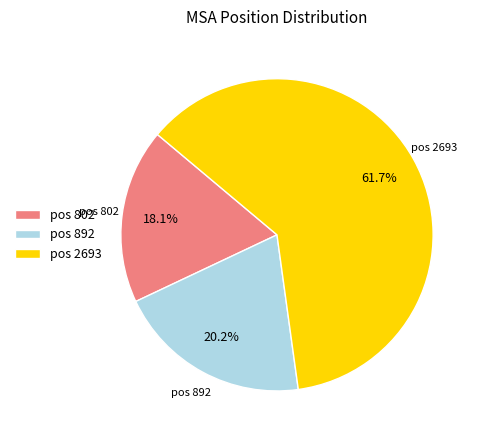

What is the smallest slice in the pie chart?

pos 802